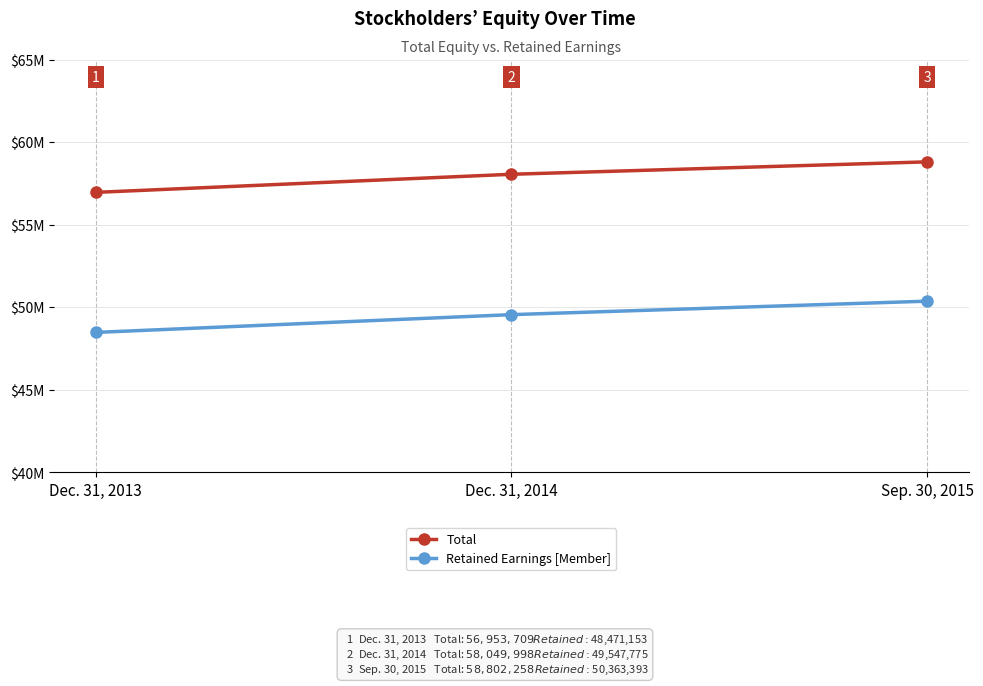

At which label is Total closest to 57877983?

Dec. 31, 2014